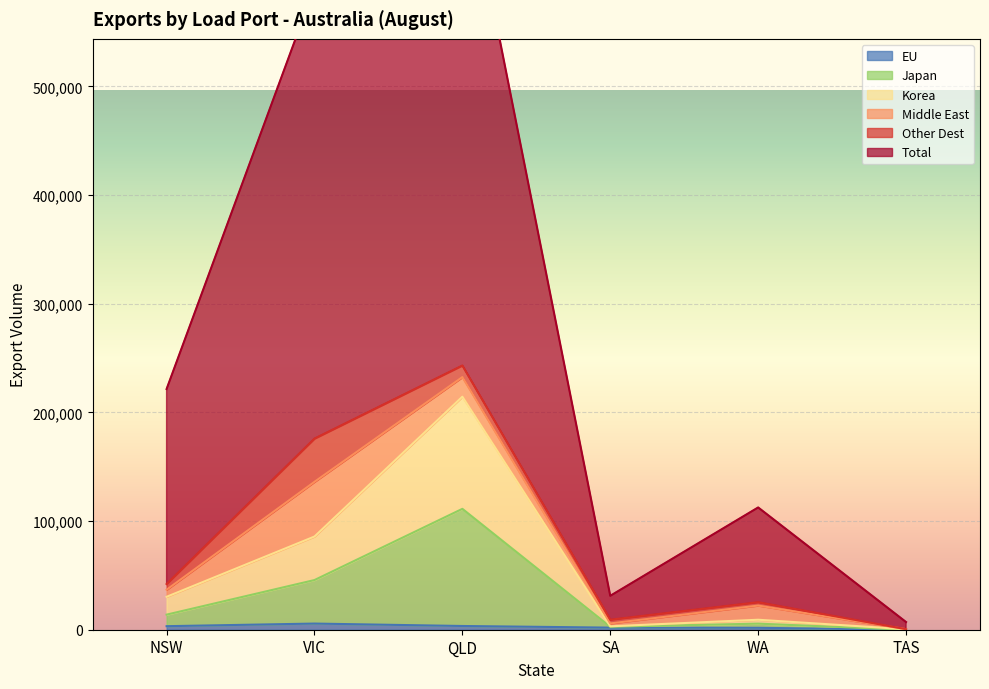

What is the label of the 2nd point from the left?

VIC